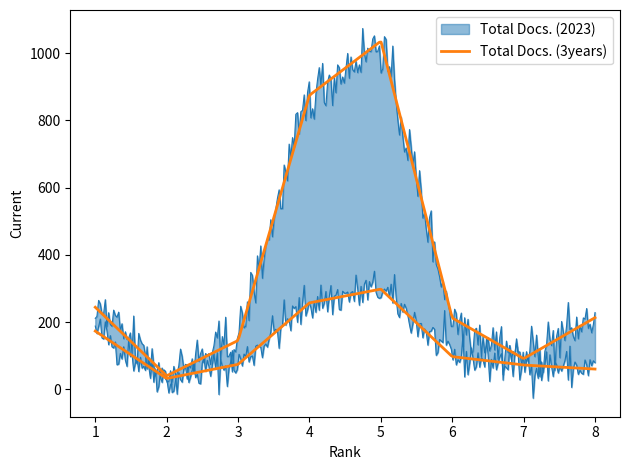

Reading left to right, list all the values displayed in this chart.

Total Docs. (2023): 173	32	74	257	298	97	72	60
Total Docs. (3years): 244	40	145	875	1036	212	91	213